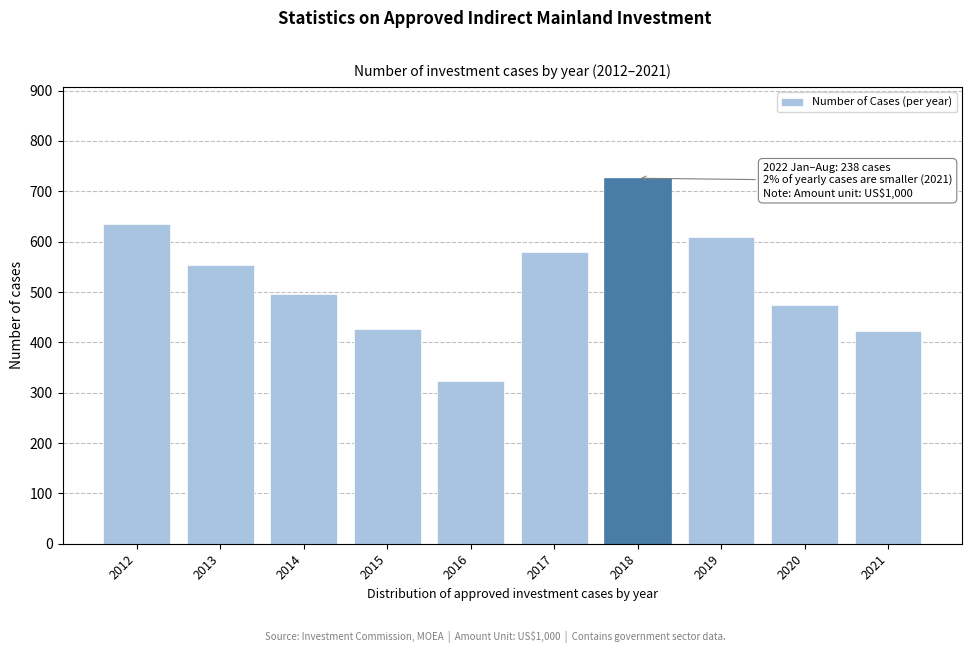

Reading left to right, extract all data points from this chart.

2012=636	2013=554	2014=497	2015=427	2016=323	2017=580	2018=726	2019=610	2020=475	2021=423